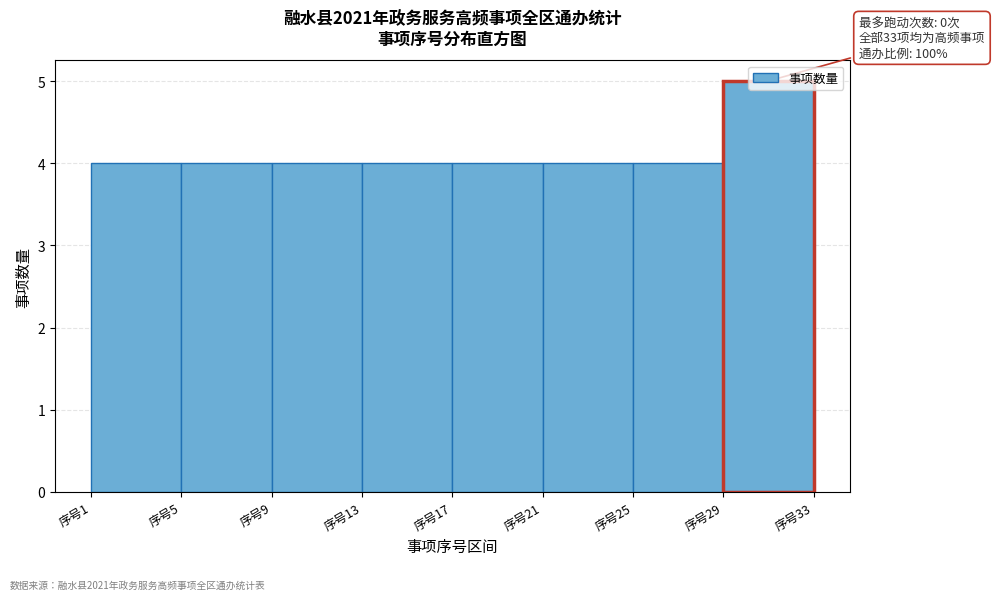

Which range on the x-axis has the tallest bar?

29 to 33